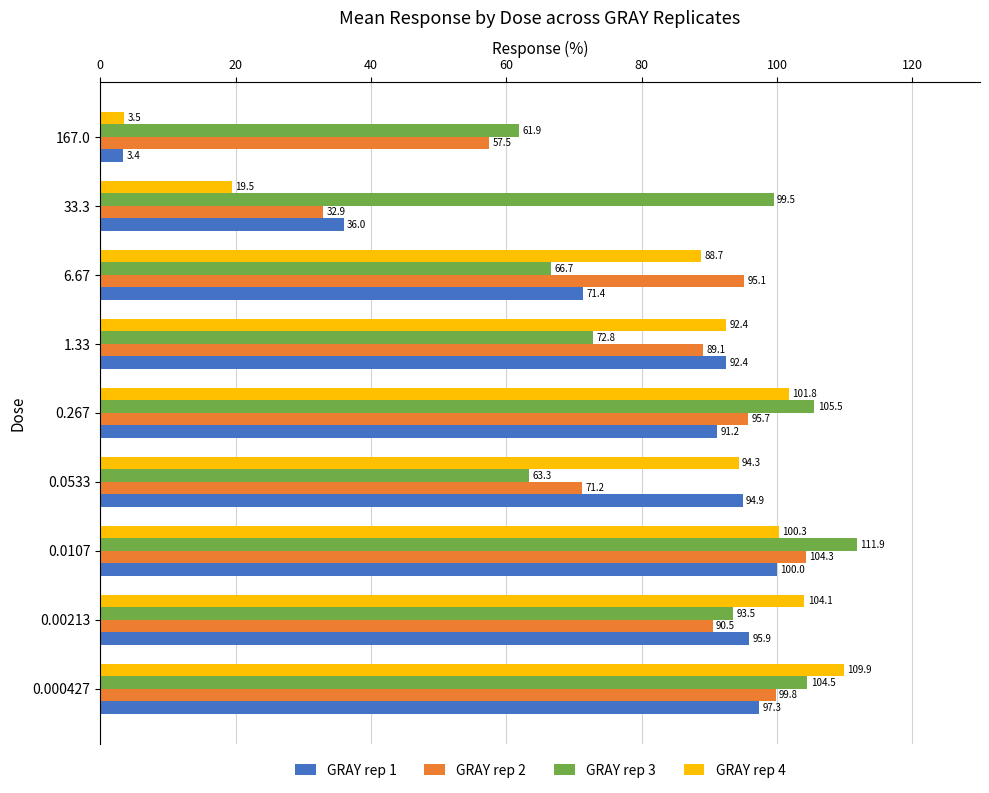

What is the difference between the maximum and minimum values in the GRAY rep 4 series?

106.3